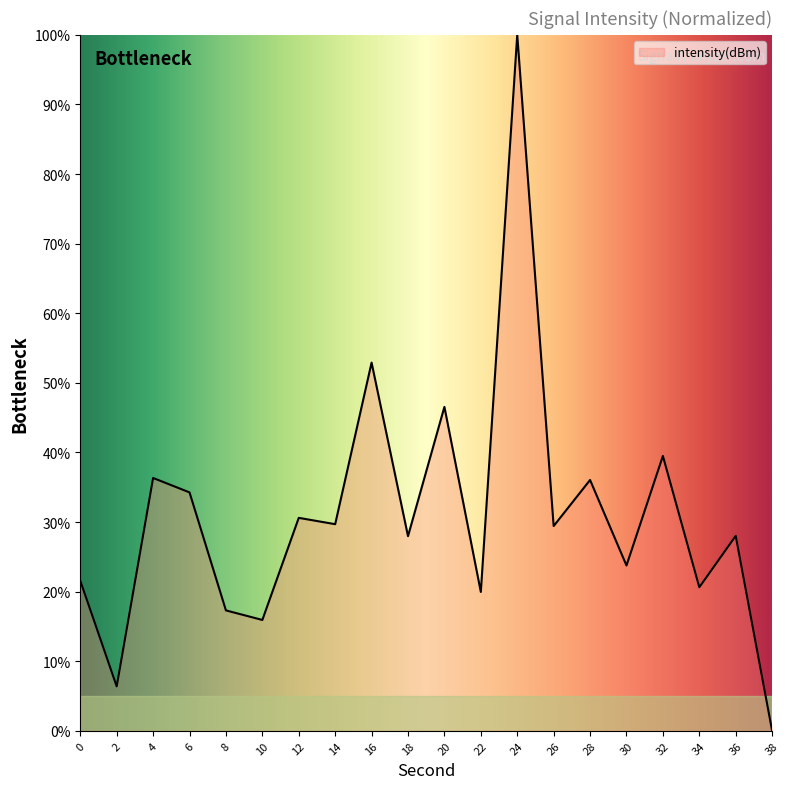

What value does the data have at 4?

36.3